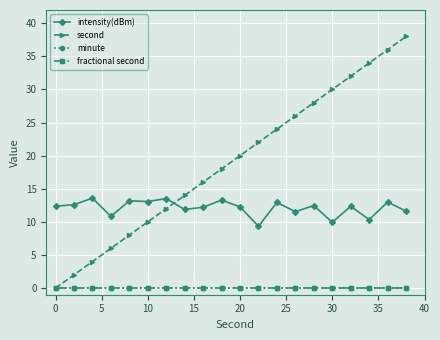

Rank the series by their maximum value, from highest to lowest.

second, intensity(dBm), minute, fractional second